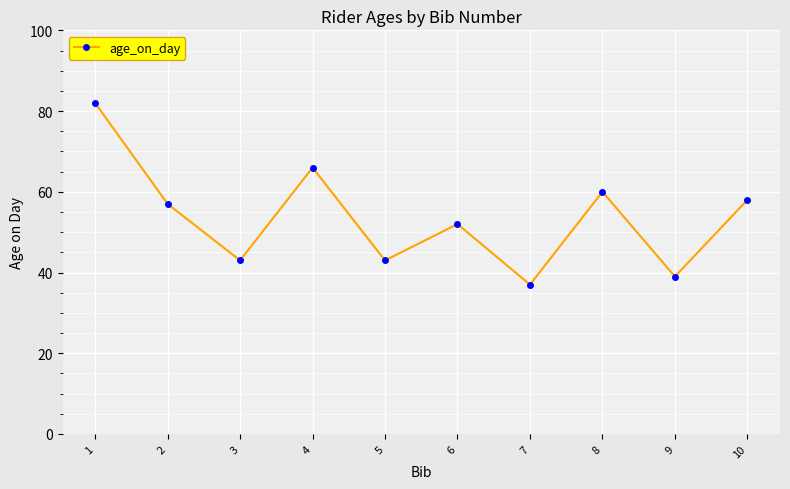

The value at 8 is 95. True or false?

False